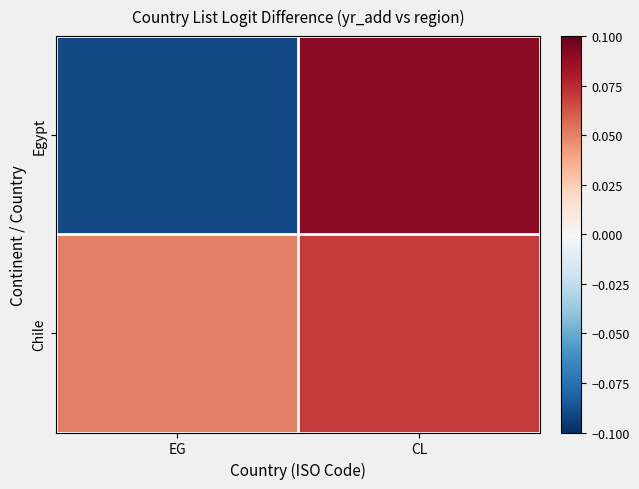

Reading left to right, transcribe all the data shown in this chart.

Egypt: EG=-0.1	CL=0.1
Chile: EG=0.1	CL=0.1